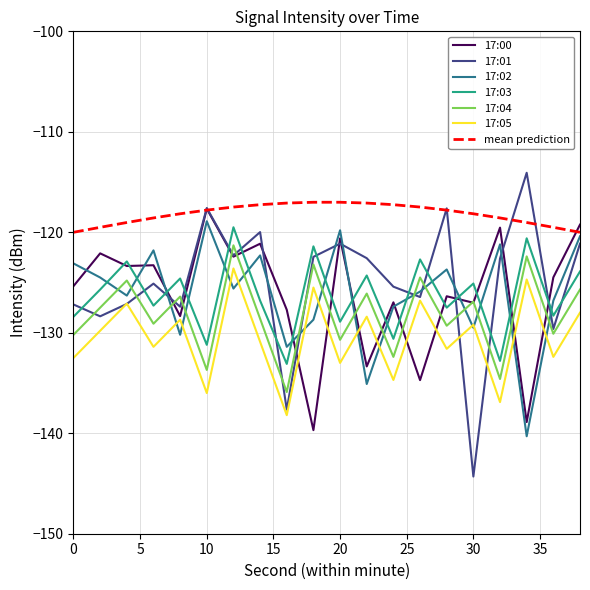

What is the greatest value displayed?

-114.1